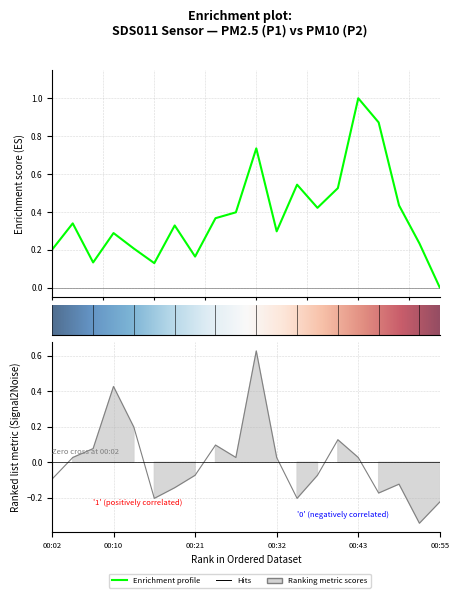

At which category does the chart reach its peak across all series?

00:43